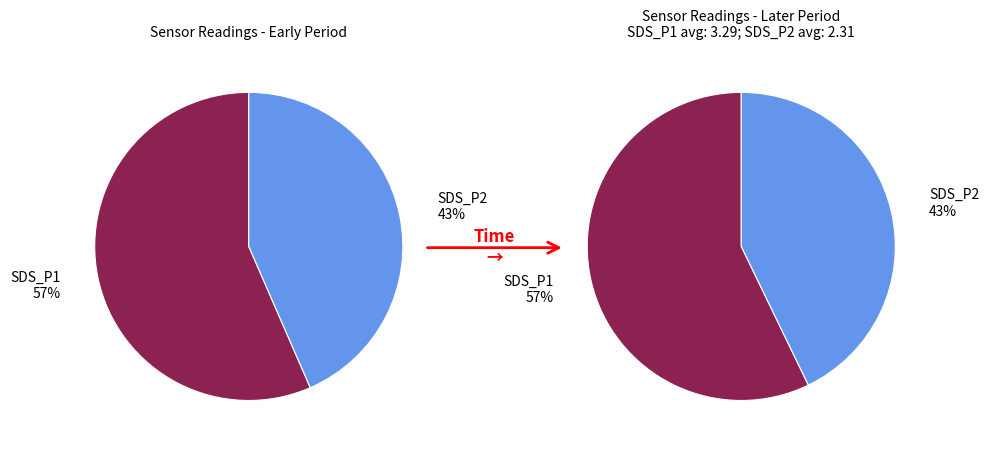

Is SDS_P2_mean the majority of the pie?

No